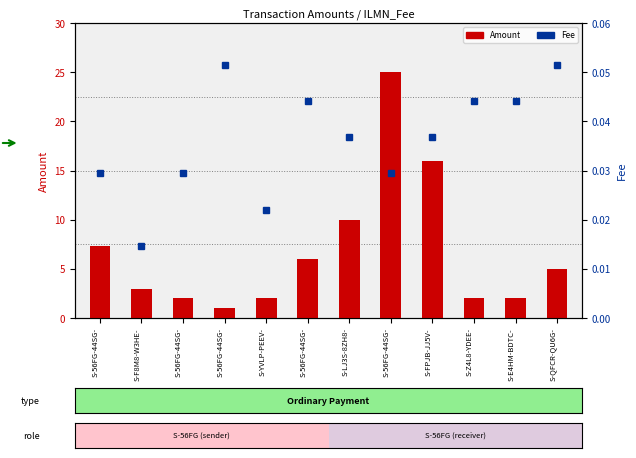

The Fee series shows 0.0 at S-QFCR-QU6G-. True or false?

False